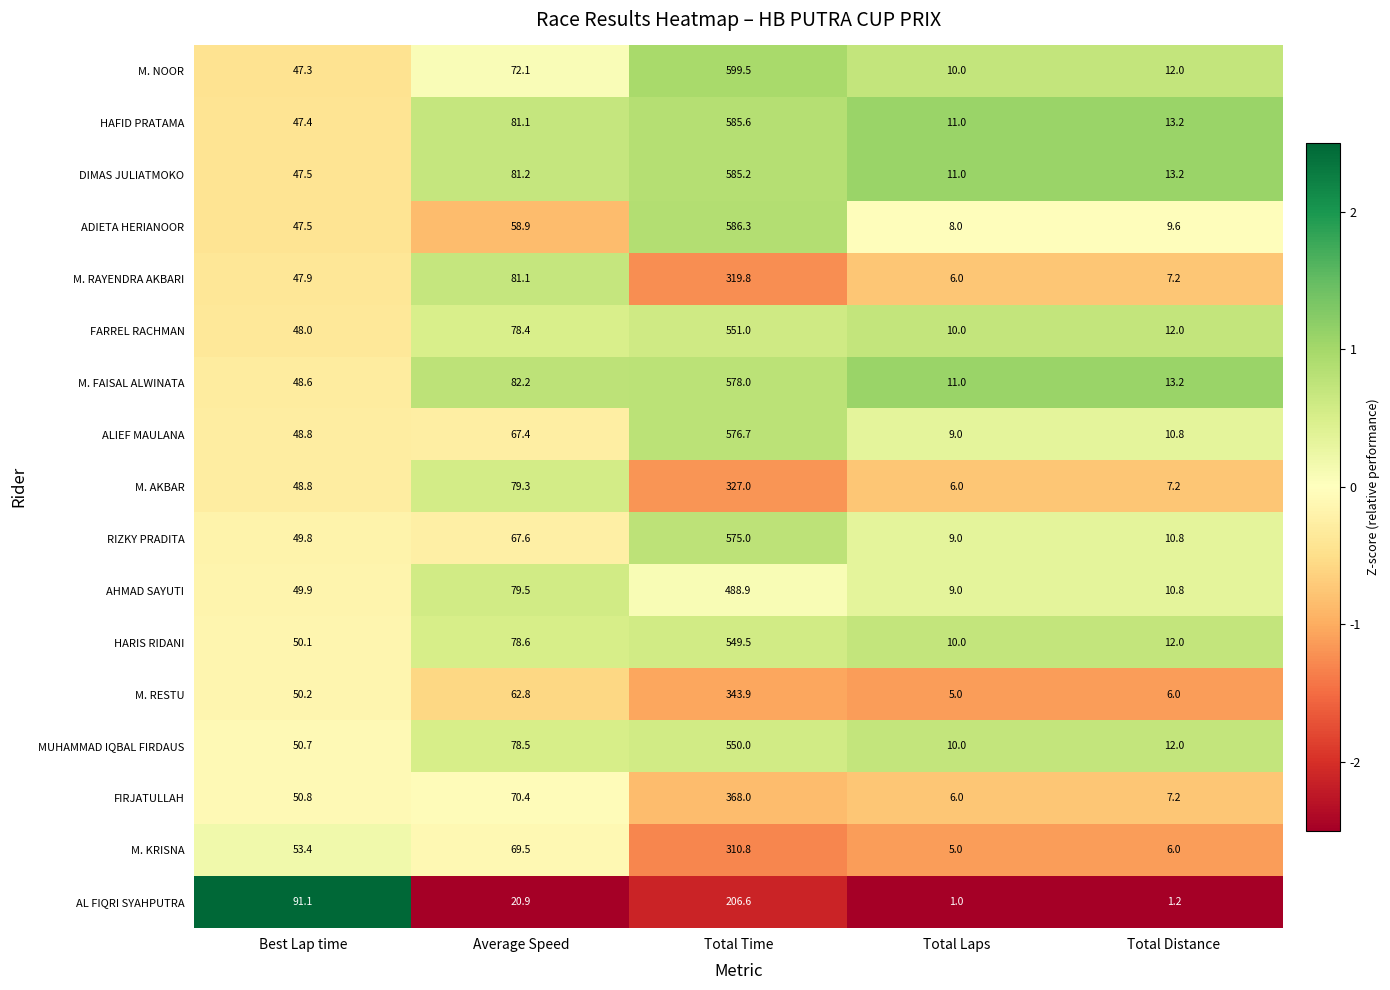

What value does the ALIEF MAULANA series have at Average Speed?

67.4